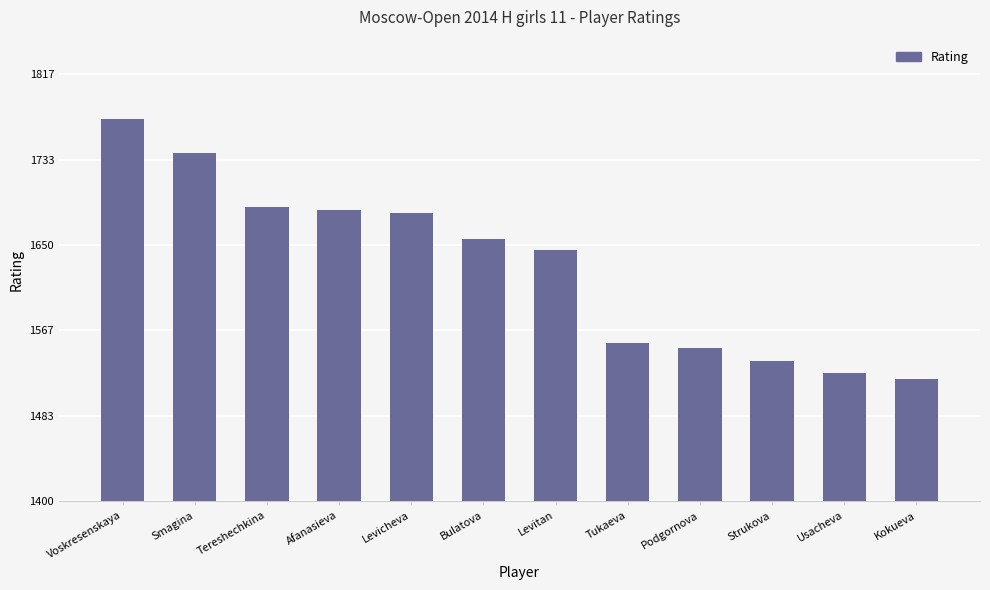

Where does the data first go above 1656?

Voskresenskaya